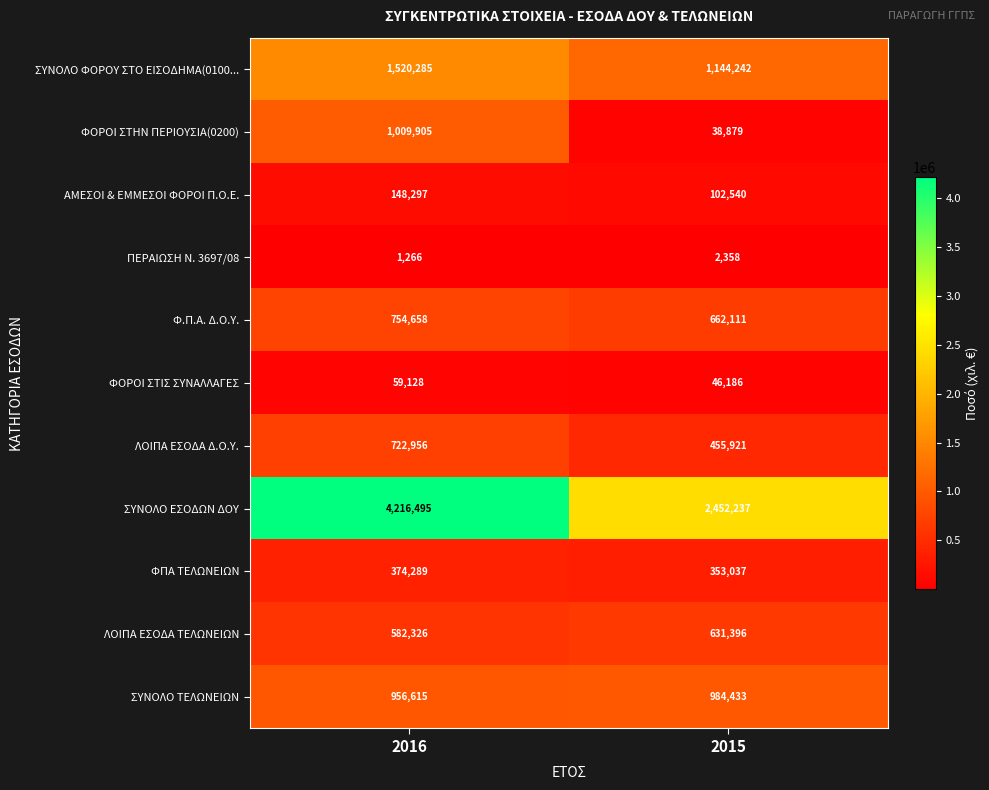

Between 2016 and 2015, which series saw the biggest shift?

ΣΥΝΟΛΟ ΕΣΟΔΩΝ ΔΟΥ